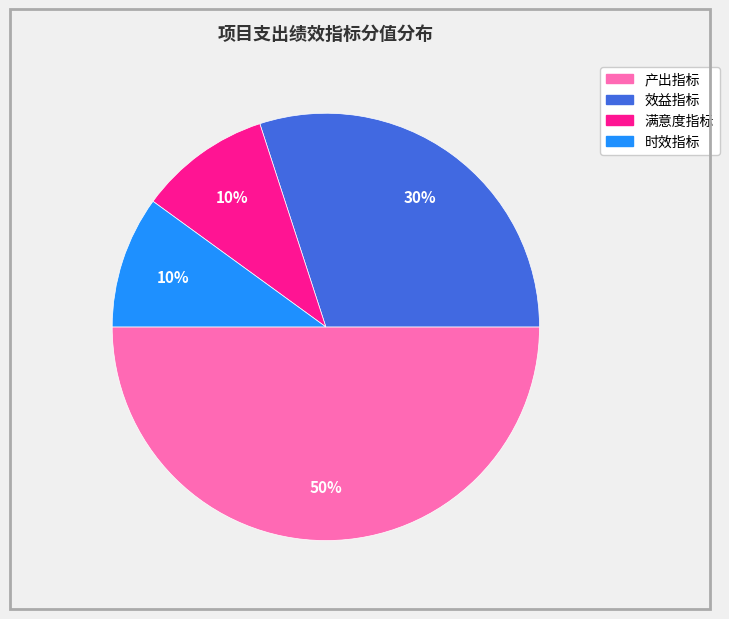

Does 满意度指标 represent more than half of the total?

No